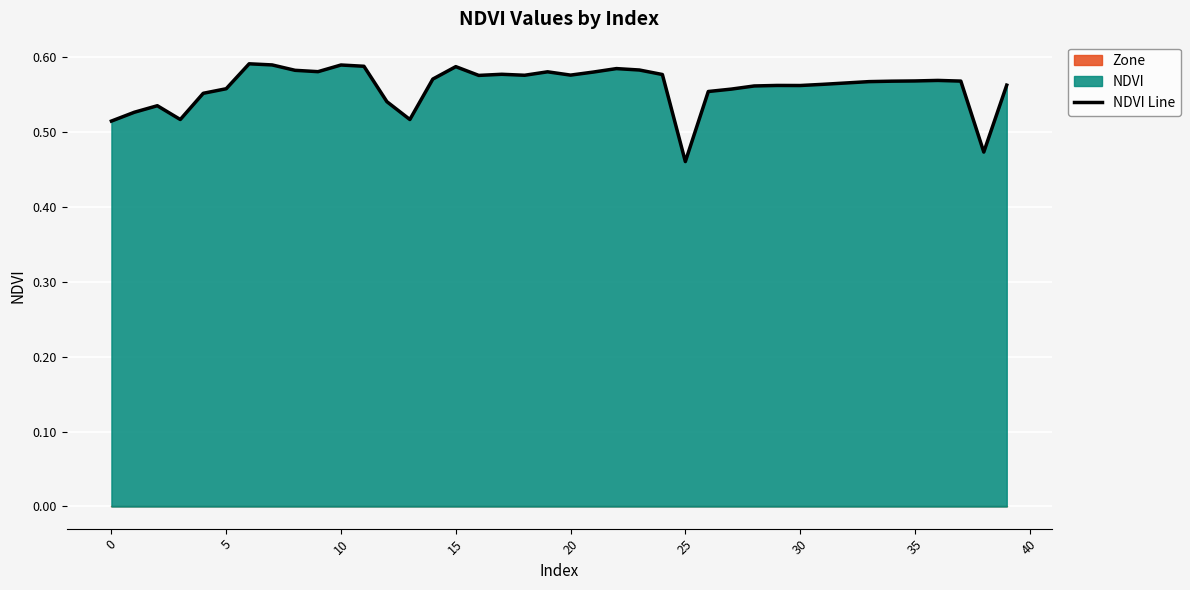

What is the label of the 28th point from the right?

12